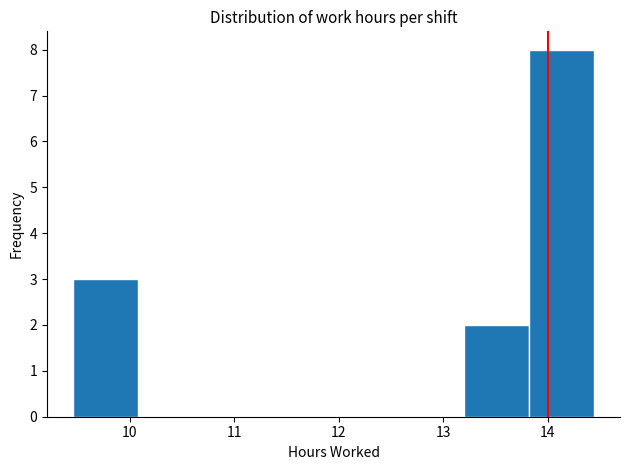

How tall is the bar that spans 9.5 to 10.1 on the x-axis? Neither the bar edges nor the heights are printed on the chart, so give them approximately, as read against the axes.

3